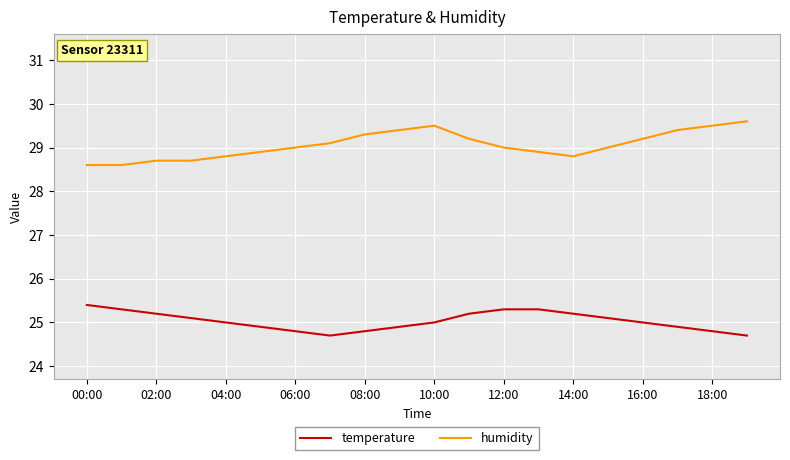

What is the difference between the maximum and minimum values in the humidity series?

1.0